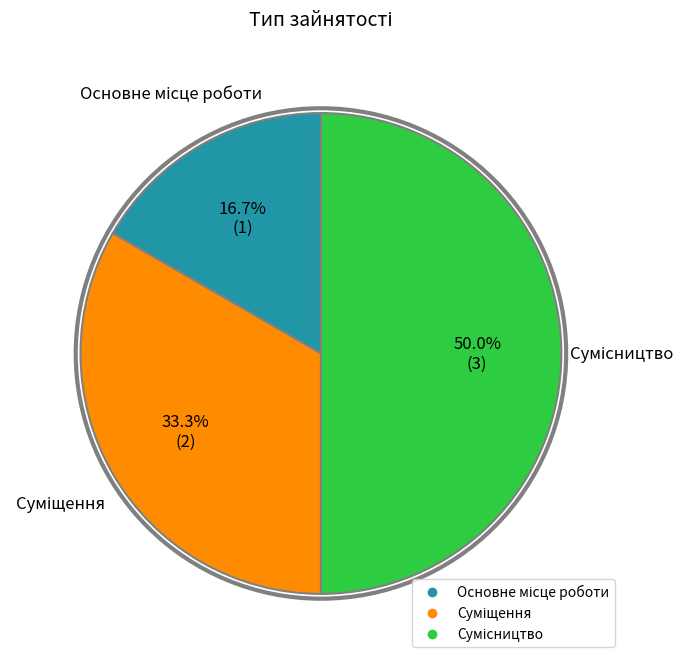

The Основне місце роботи slice represents 8% of the pie. True or false?

False